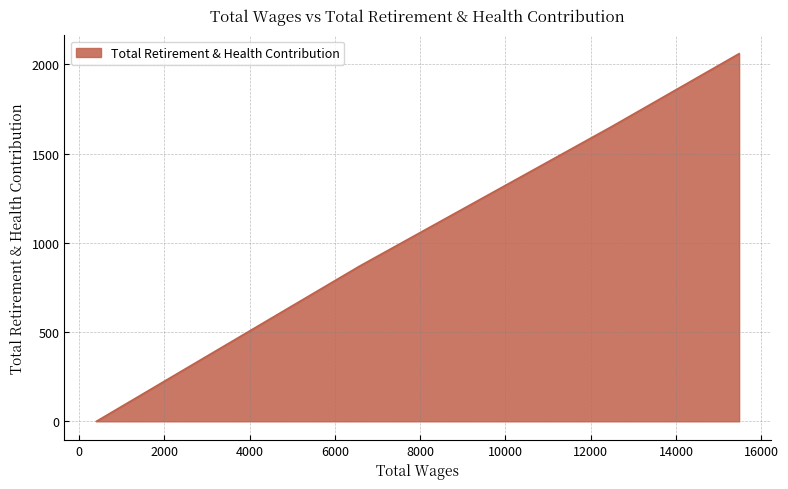

What is the greatest value displayed?

2060